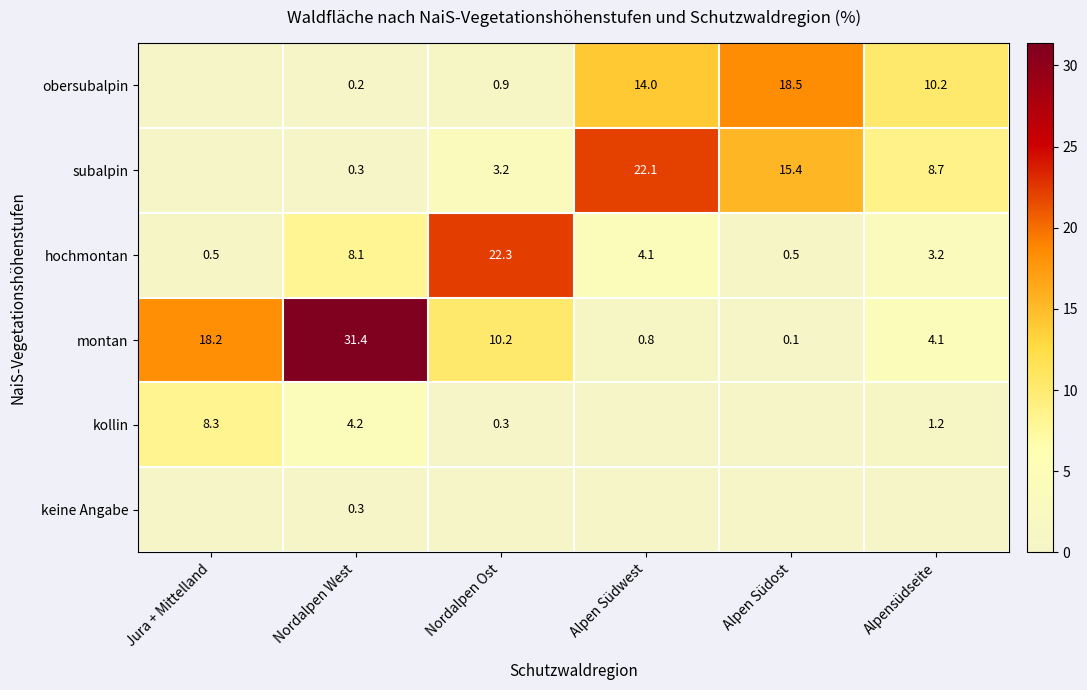

Read the hochmontan value at Jura + Mittelland.

0.5